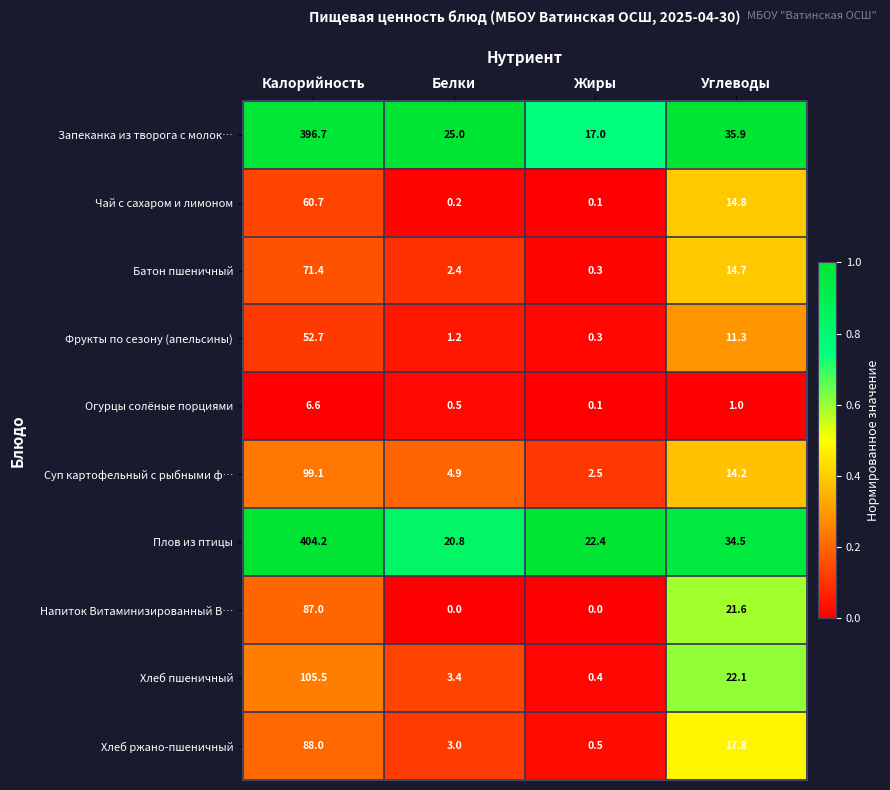

Which series has the largest total across all categories?

Плов из птицы